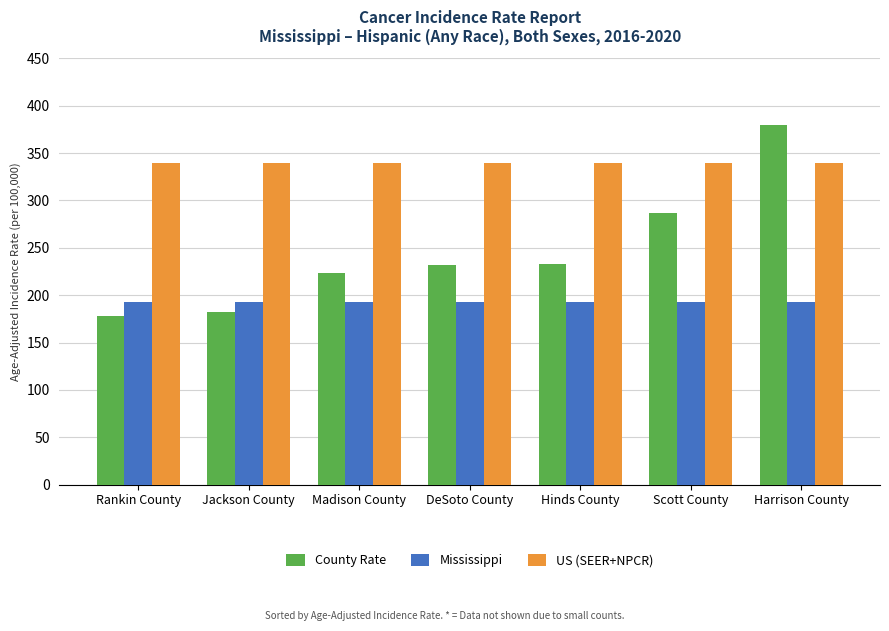

What is the spread (max minus min) of values at Scott County?

146.4